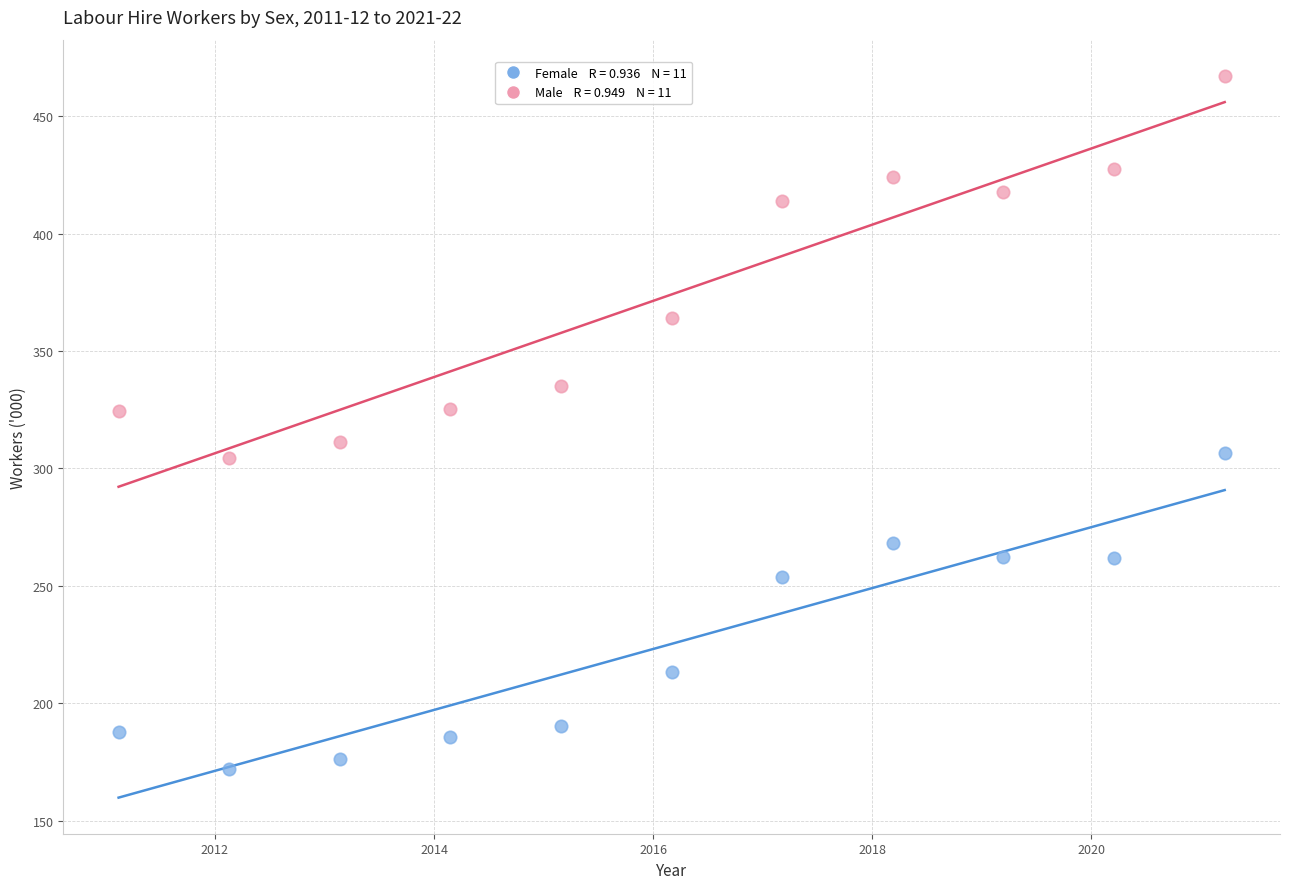

Across all data points, what is the range of X values (max minus min)?

10.1